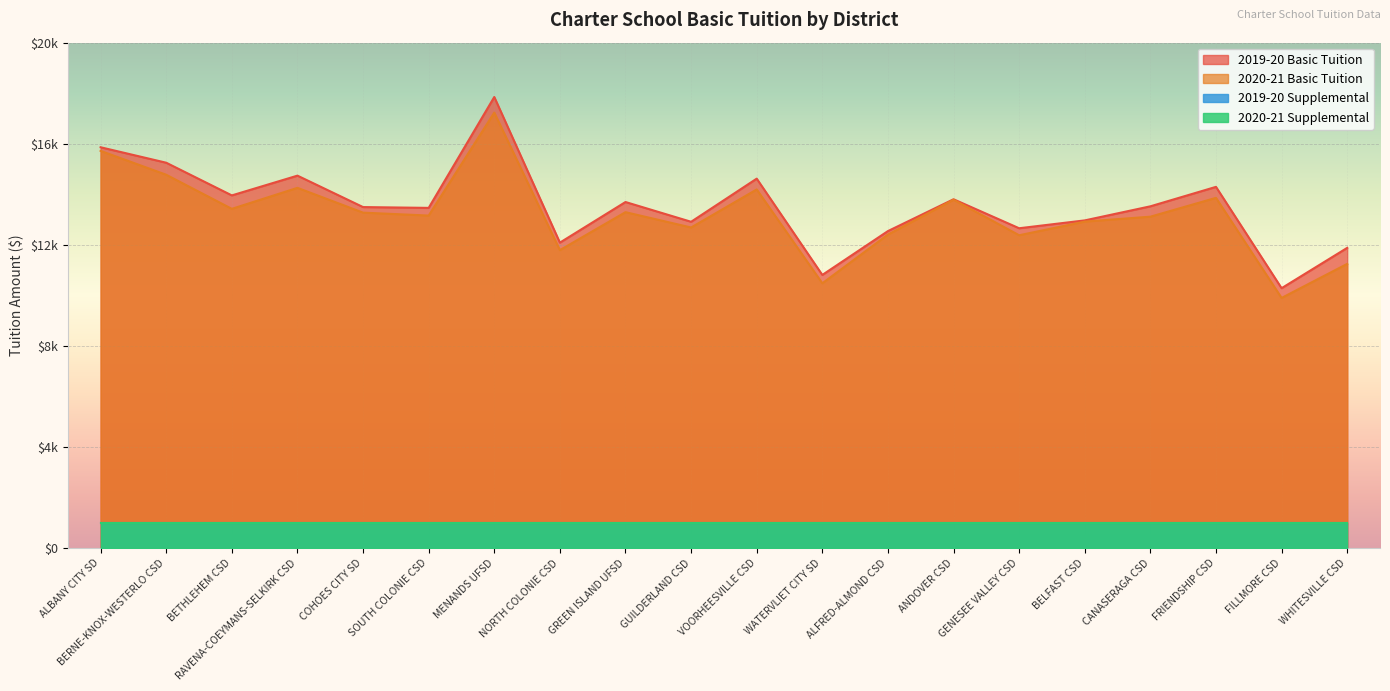

True or false: 2019-20 Basic Tuition has more than 1 interior local peaks.

True